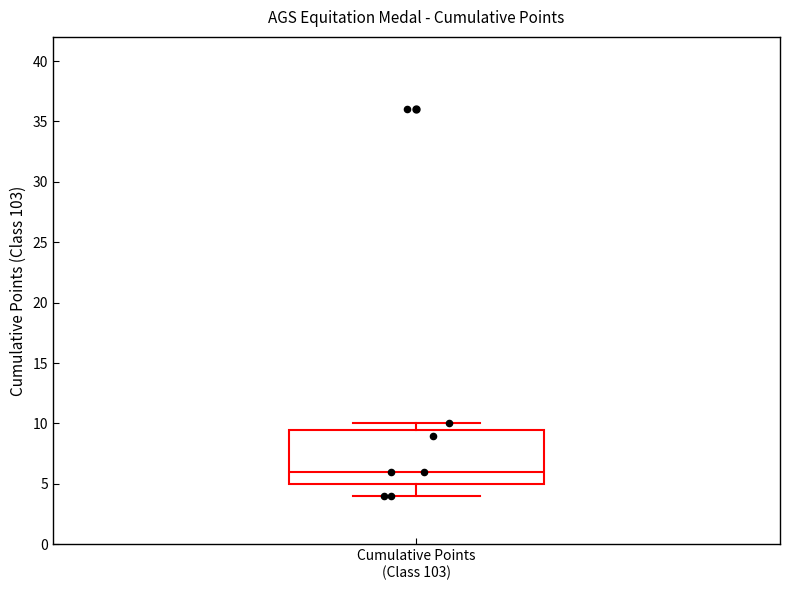

Transcribe this box plot: give where the median line is, the range the box spans, and where the two whiskers end, as read against the y-axis. The values are not printed on the chart, so give them approximately, as read against the axis.

median 6.0, box 5.0 to 9.5, whiskers 4.0 to 10.0